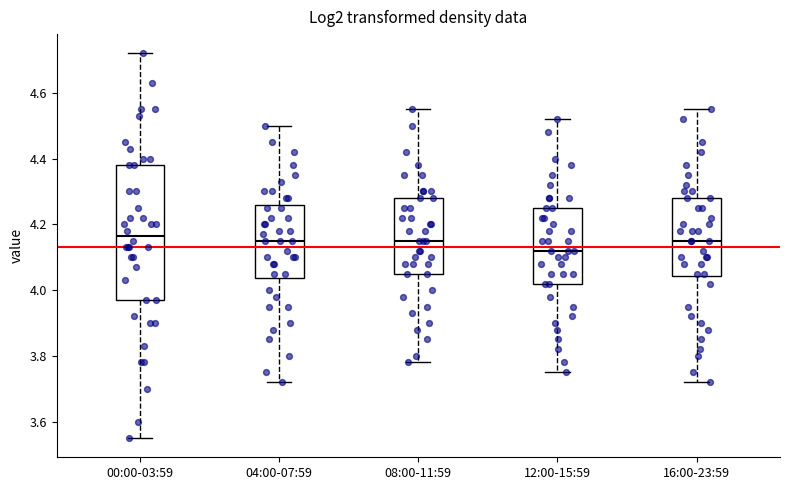

Where is the lower edge of the box for 08:00-11:59 on the y-axis? The values are not printed on the chart, so give them approximately, as read against the axis.

4.06